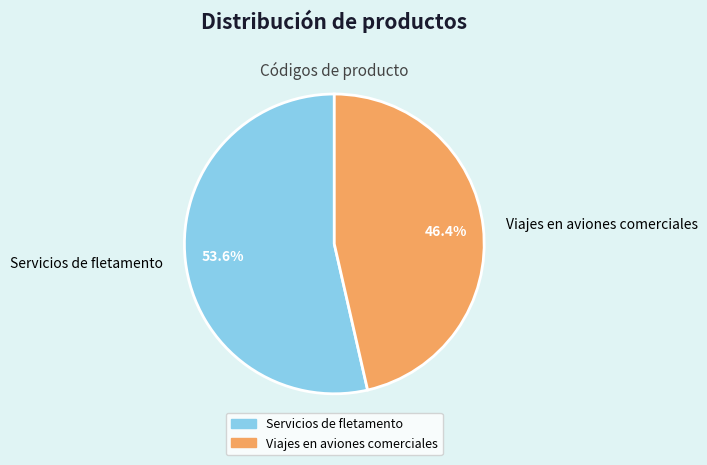

What is the largest slice in the pie chart?

Servicios de fletamento